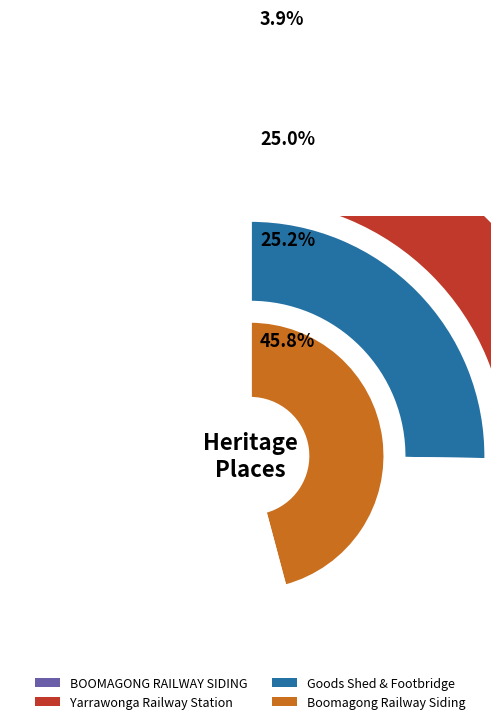

Count the number of slices in the pie.

4